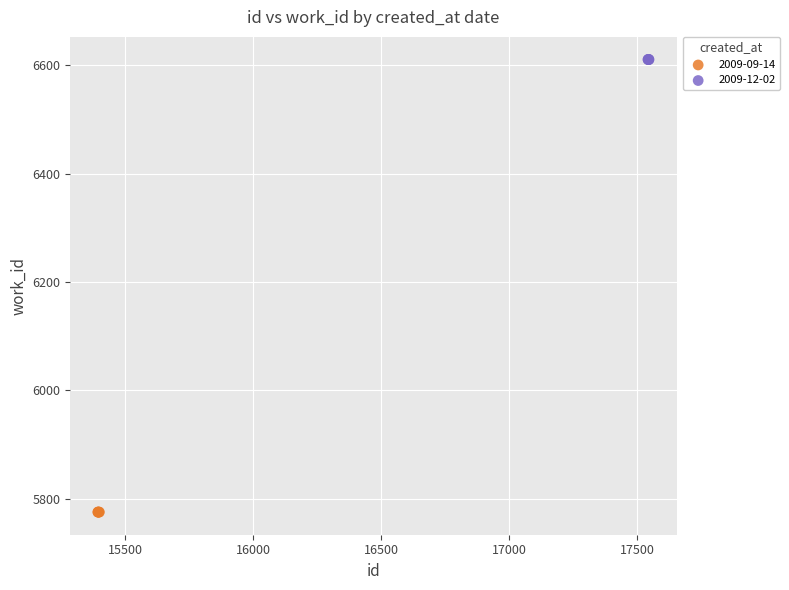

Which series contains the highest Y value?

2009-12-02